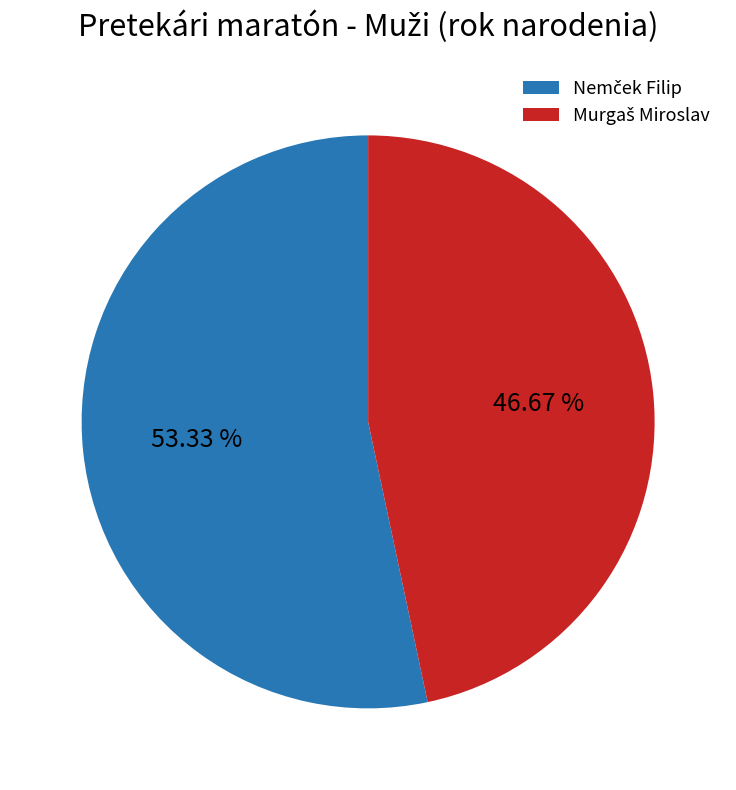

To the nearest percent, what is the average slice percentage?

50%